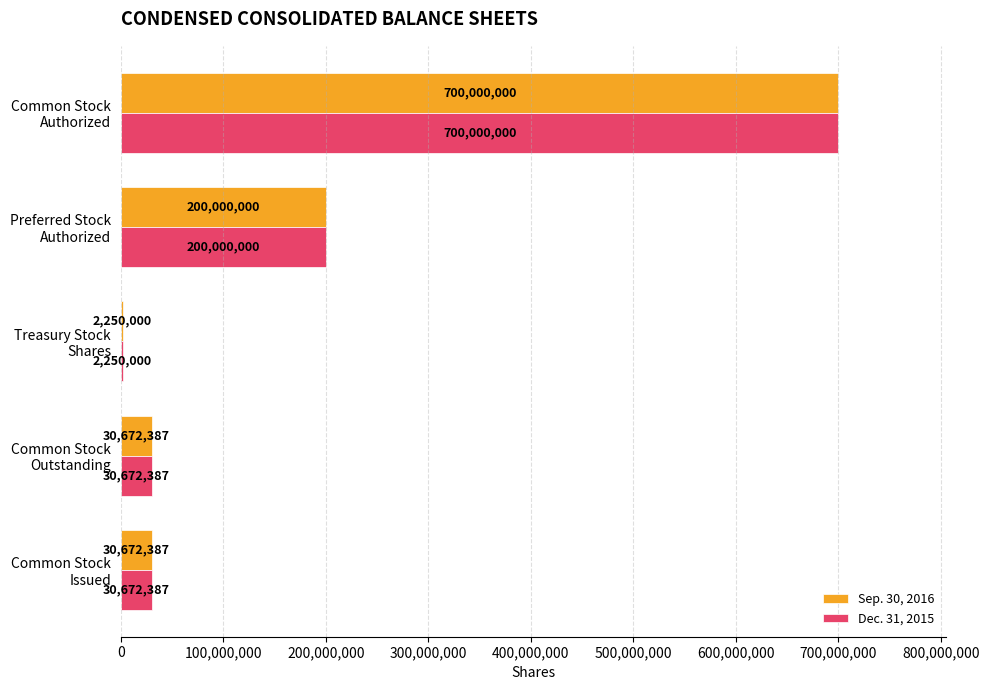

How many categories are shown in the chart?

5